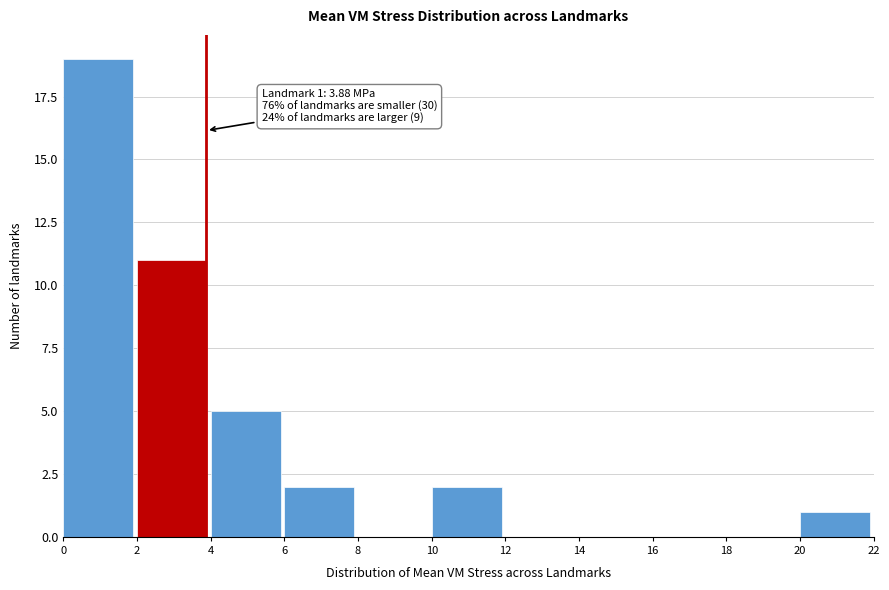

Which range on the x-axis has the tallest bar?

0 to 2